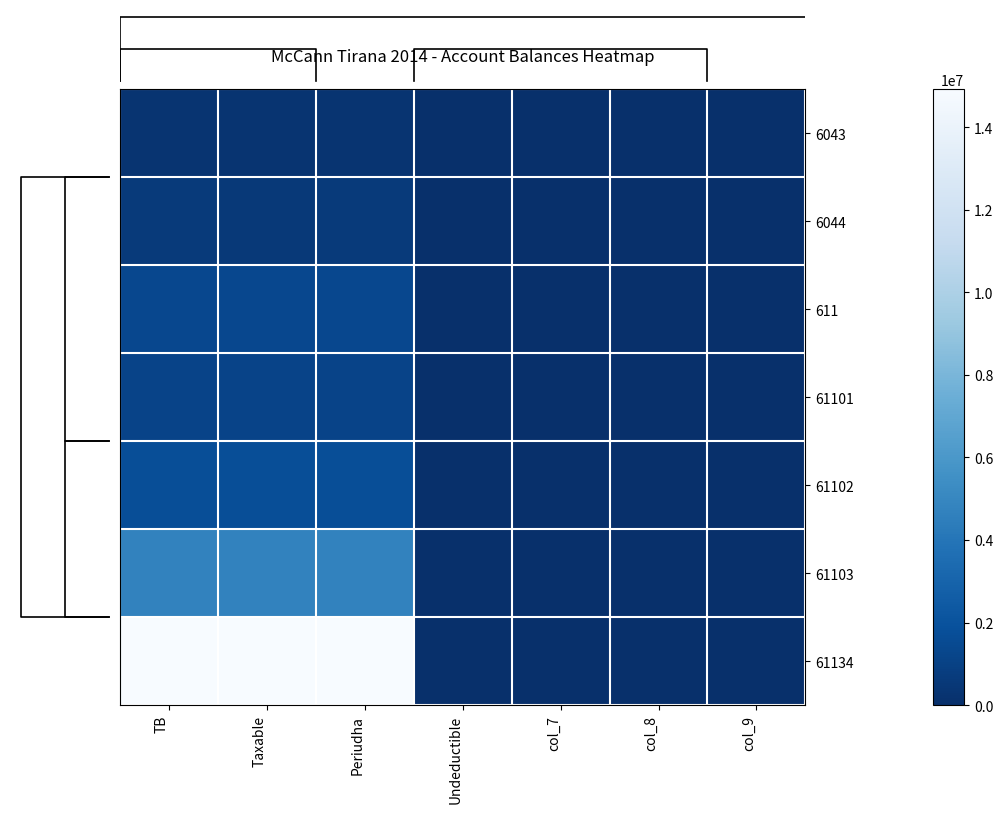

How many data points in 61102 are above 0?

3